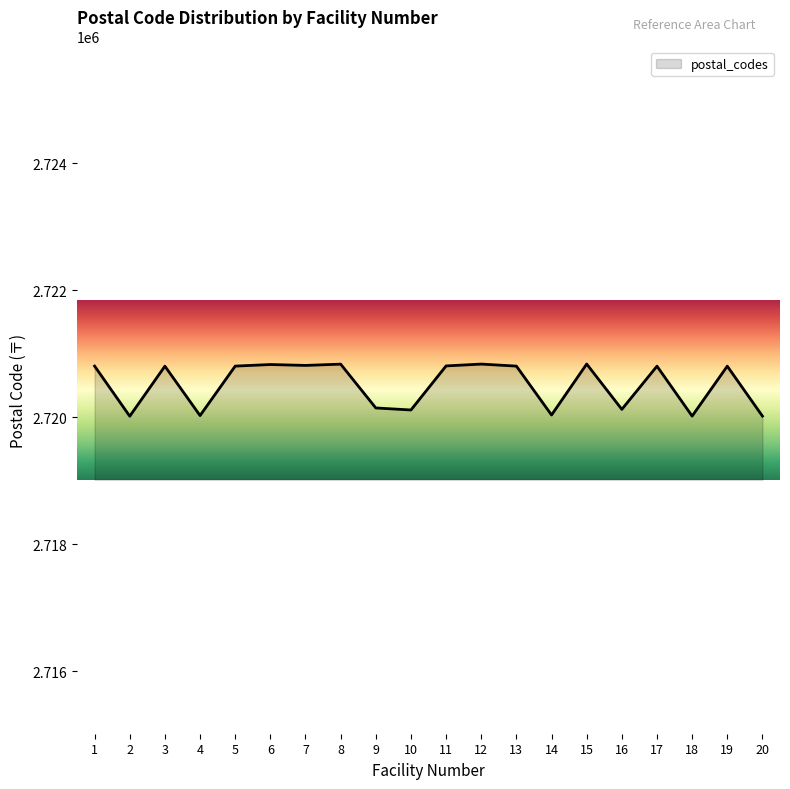

What is the average value?

2720511